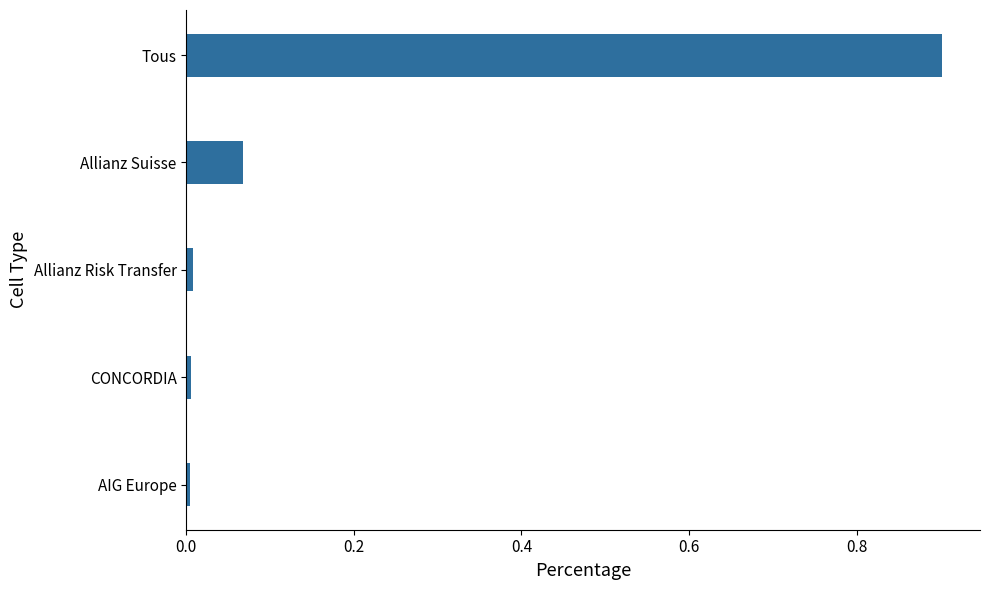

Does the chart contain any negative values?

No